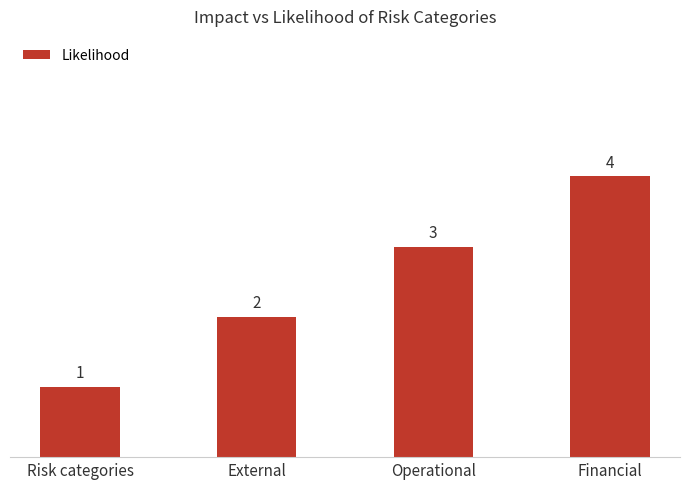

At which category does the chart reach its minimum across all series?

Risk categories